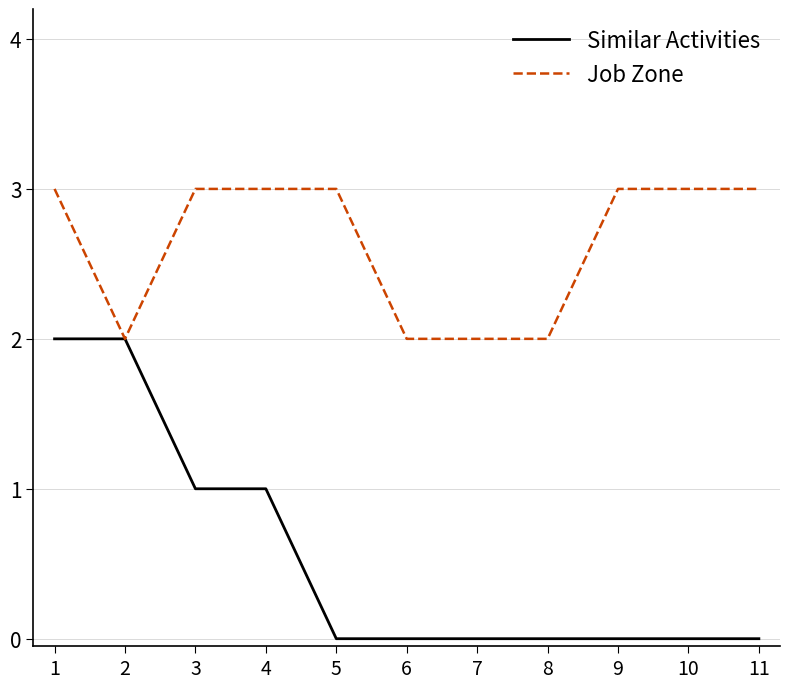

Rank the series by their average value, from lowest to highest.

Similar Activities, Job Zone